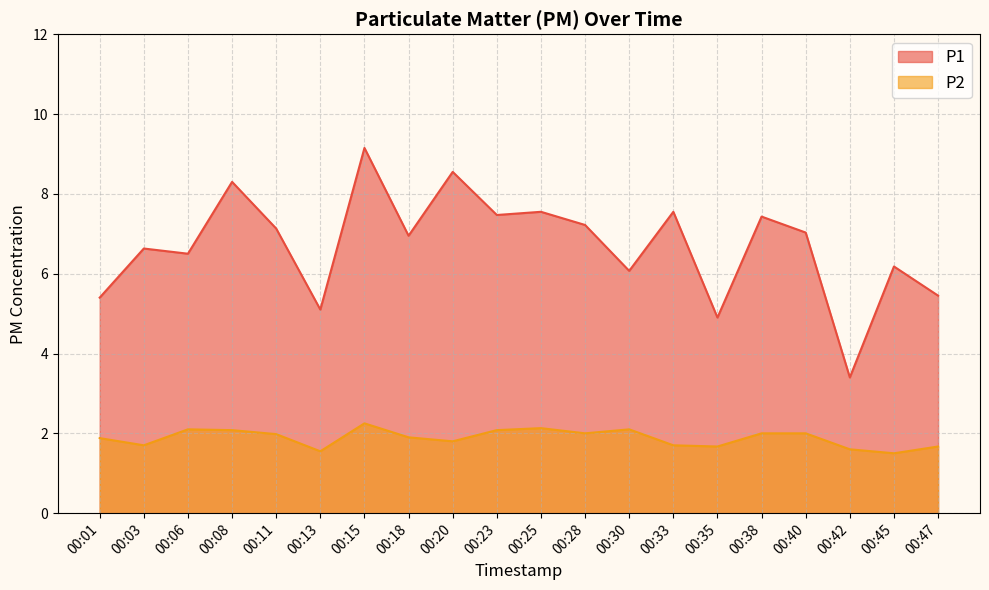

How many lines are shown in the chart?

2